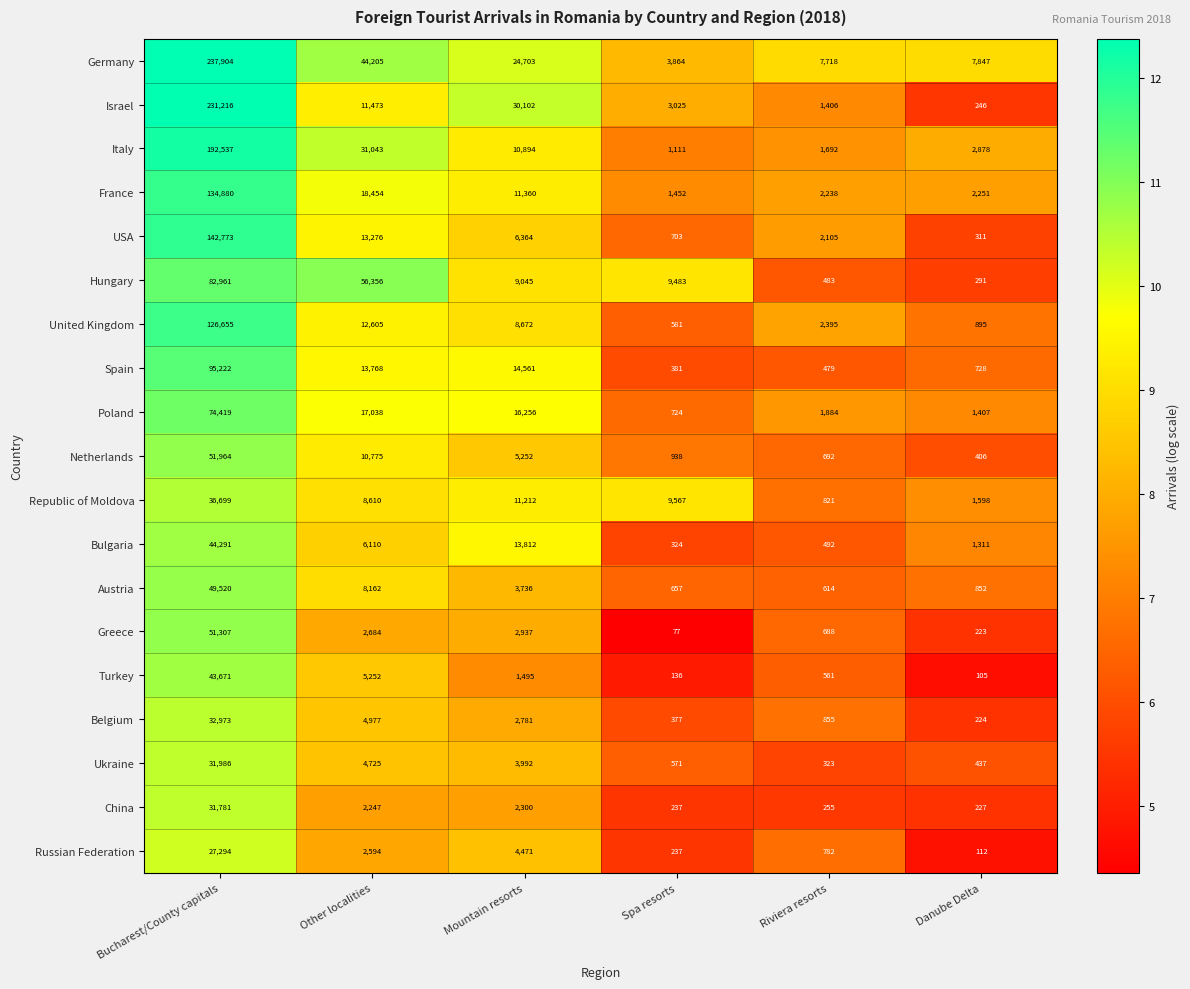

What is the spread (max minus min) of values at Other localities?

54109